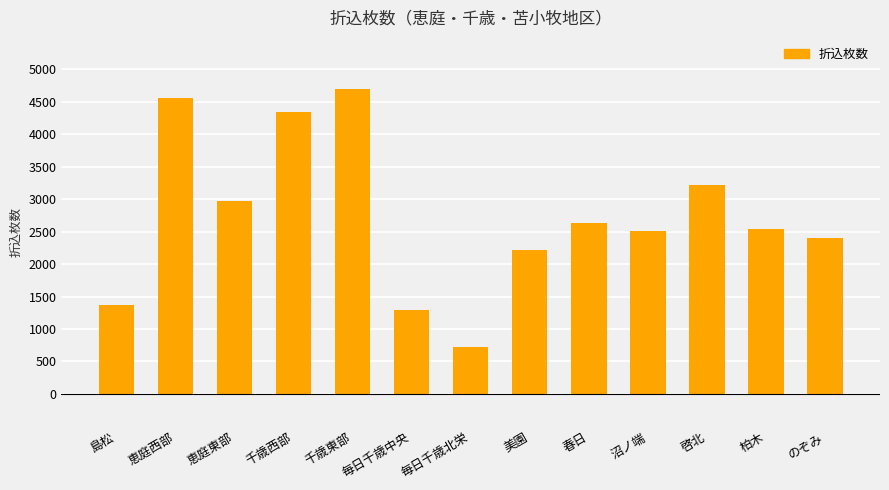

Reading left to right, transcribe all the data shown in this chart.

1365	4560	2970	4340	4690	1290	730	2220	2635	2515	3220	2540	2405